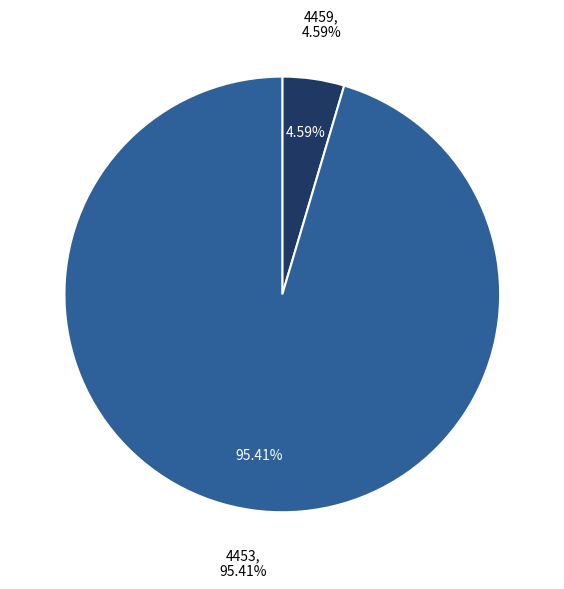

Is there any slice that represents more than half of the pie?

Yes